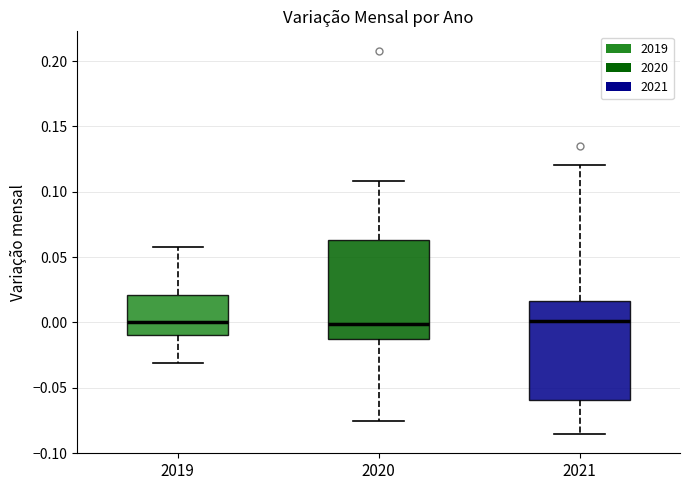

Reading left to right, transcribe this box plot: for each box, give where its median line is, the range the box spans, and where its two whiskers end, as read against the y-axis. The values are not printed on the chart, so give them approximately, as read against the axis.

2019: median 0.000, box -0.010 to 0.020, whiskers -0.030 to 0.055
2020: median 0.000, box -0.010 to 0.065, whiskers -0.075 to 0.110
2021: median 0.000, box -0.060 to 0.015, whiskers -0.085 to 0.120